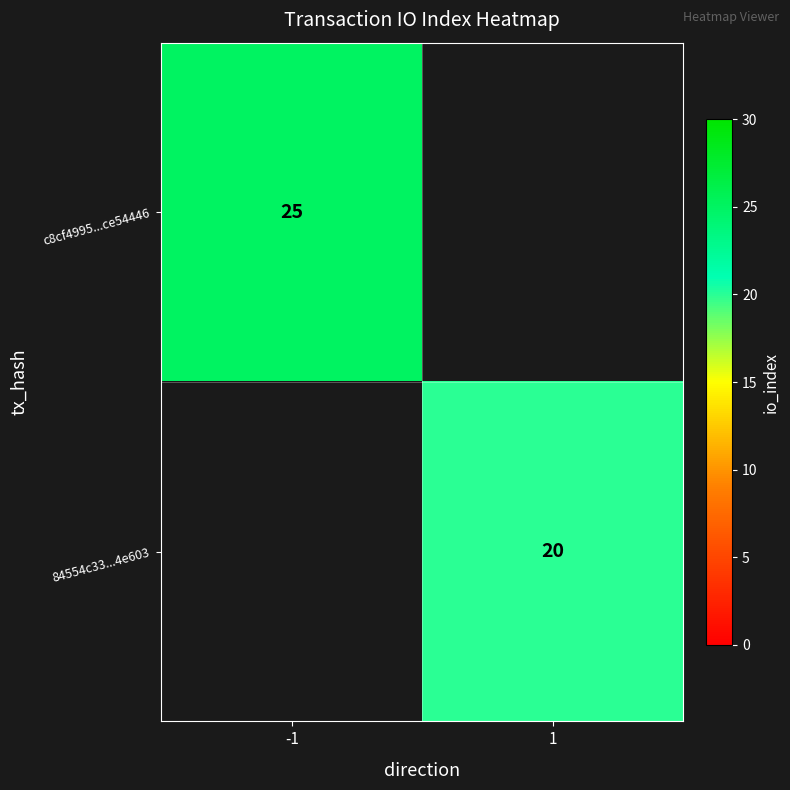

True or false: c8cf4995...ce54446 has a value of 25 at -1.

True